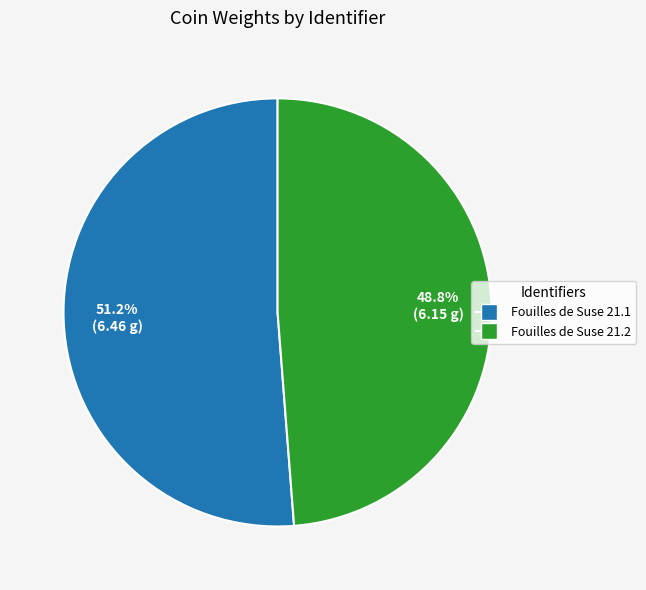

Is Fouilles de Suse 21.1 the majority of the pie?

Yes